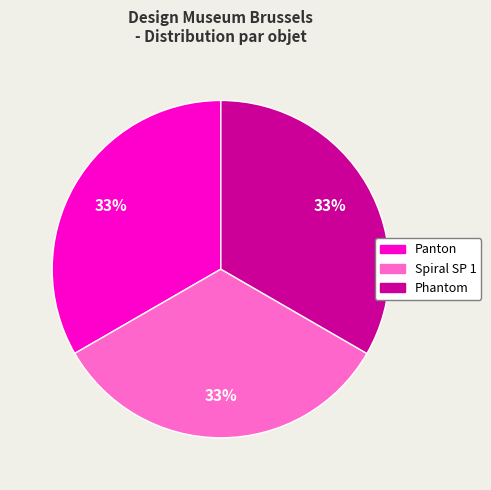

True or false: Phantom accounts for 47% of the total.

False